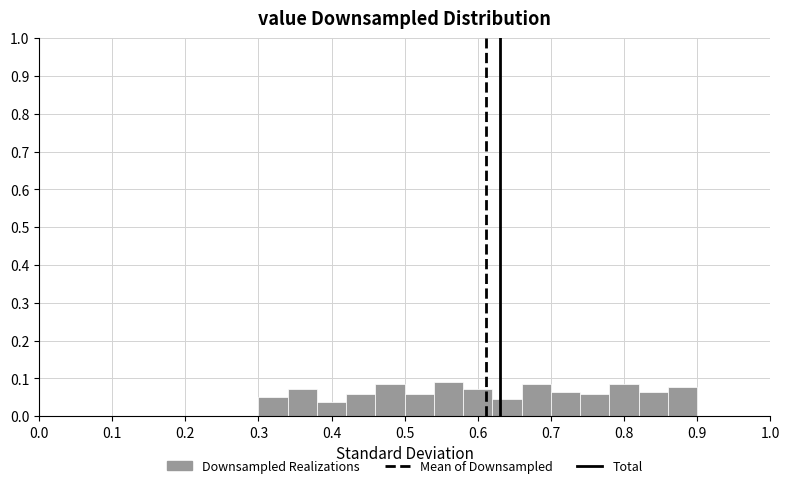

How tall is the bar that spans 0.30 to 0.34 on the x-axis? The values are not printed on the chart, so give them approximately, as read against the axis.

0.05